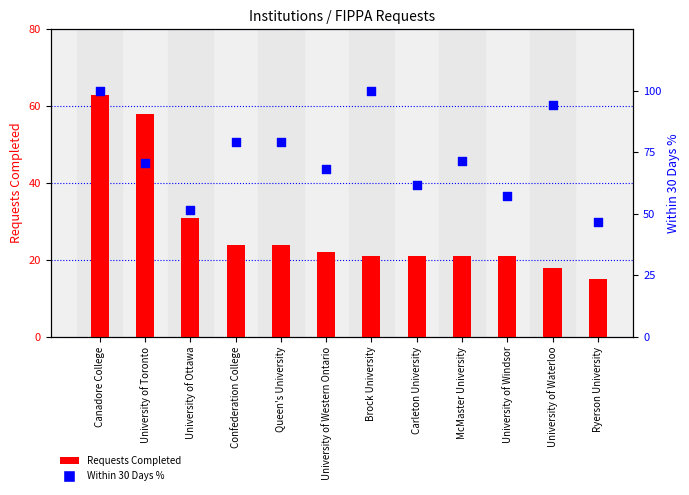

What are all the series names shown in the legend?

Requests Completed, Within 30 Days %